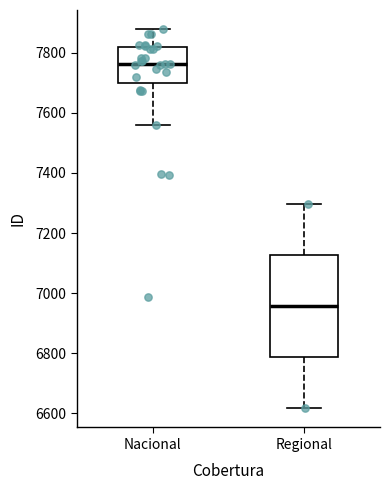

Where is the lower edge of the box for Nacional on the y-axis? The values are not printed on the chart, so give them approximately, as read against the axis.

7700